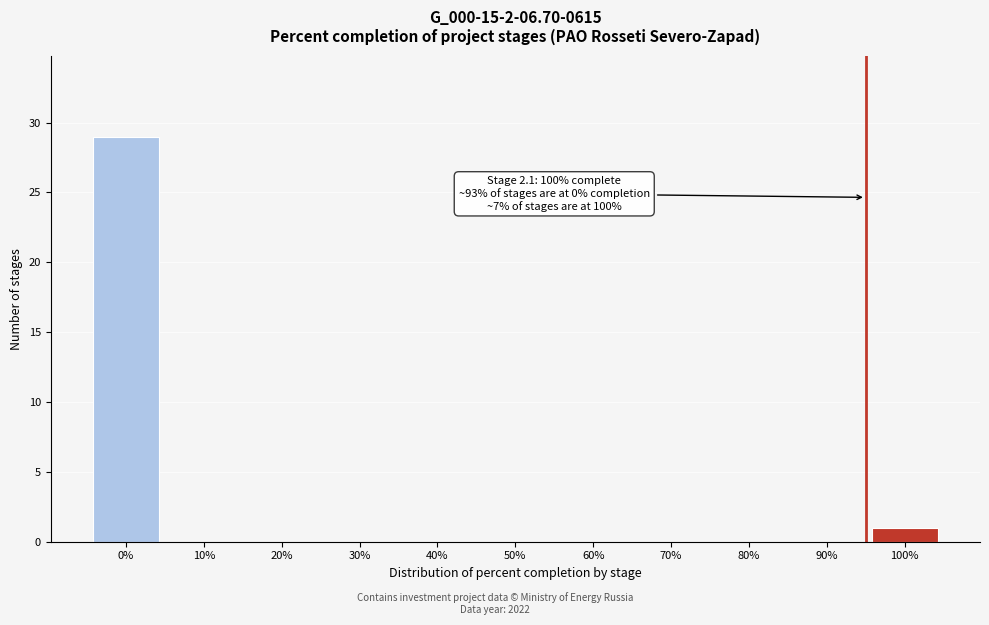

Reading left to right, transcribe all the data shown in this chart.

0%=29	10%=0	20%=0	30%=0	40%=0	50%=0	60%=0	70%=0	80%=0	90%=0	100%=1